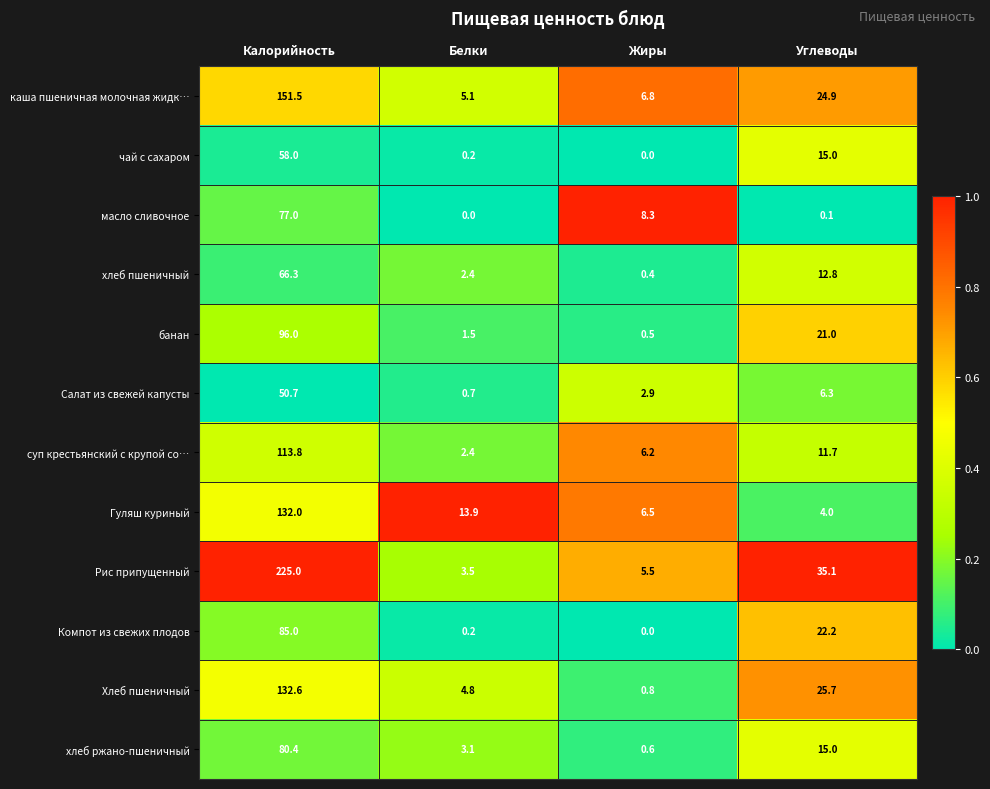

What is the maximum value for суп крестьянский с крупой со…?

113.8